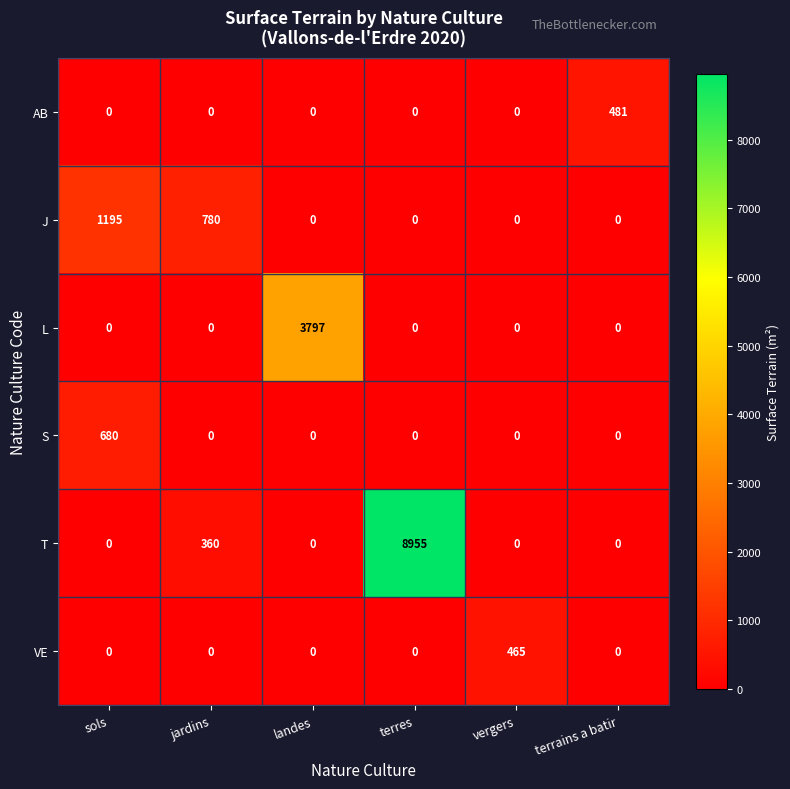

What is the maximum value for T?

8955